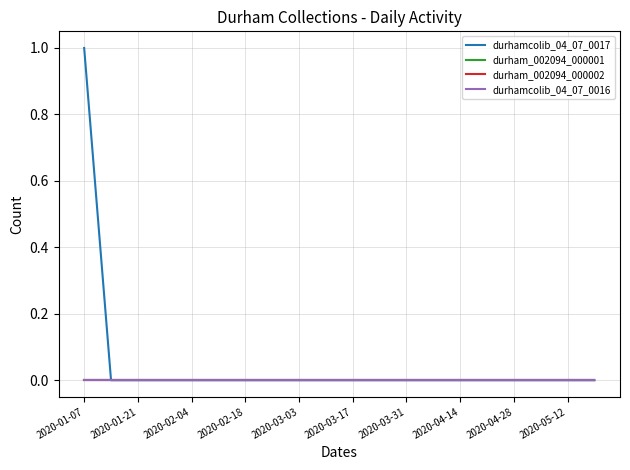

Does the chart display data point markers on the line(s)?

No